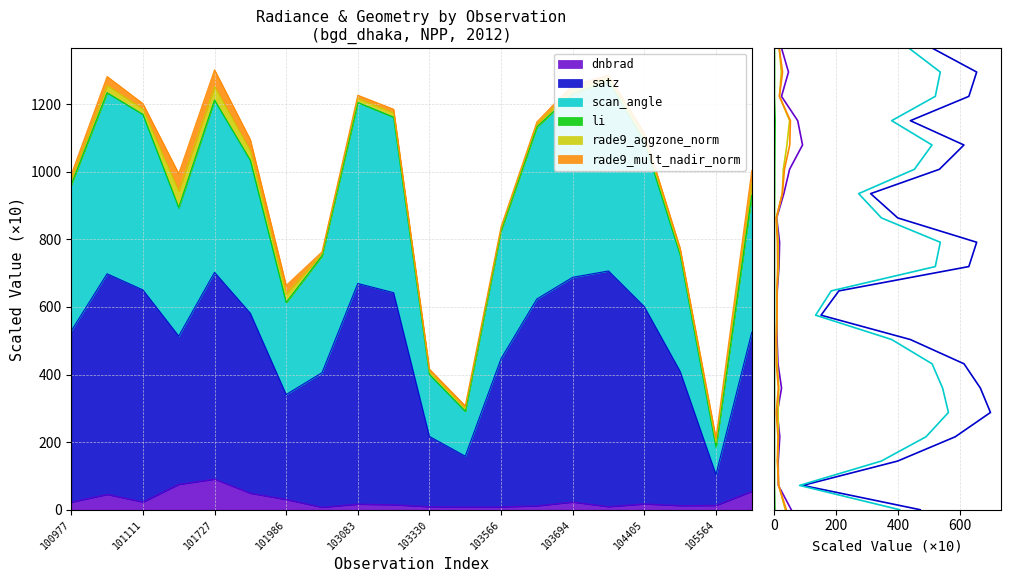

How many values in li are above zero?

19